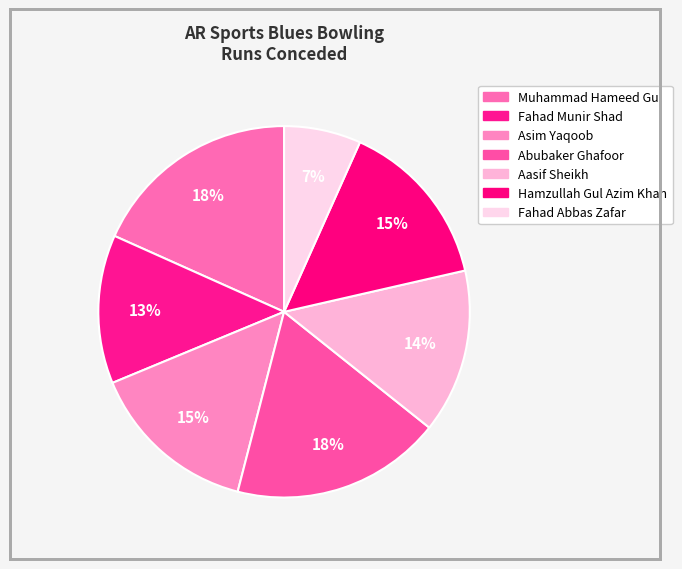

What is the total percentage of Hamzullah Gul Azim Khan and Fahad Munir Shad?

27.7%